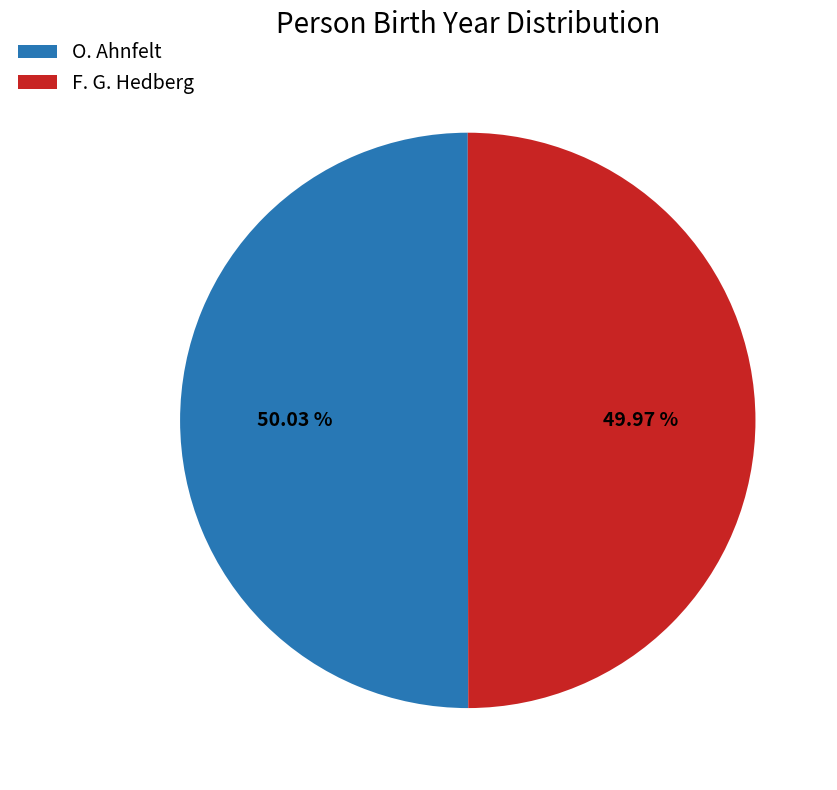

Does any single category account for the majority?

Yes